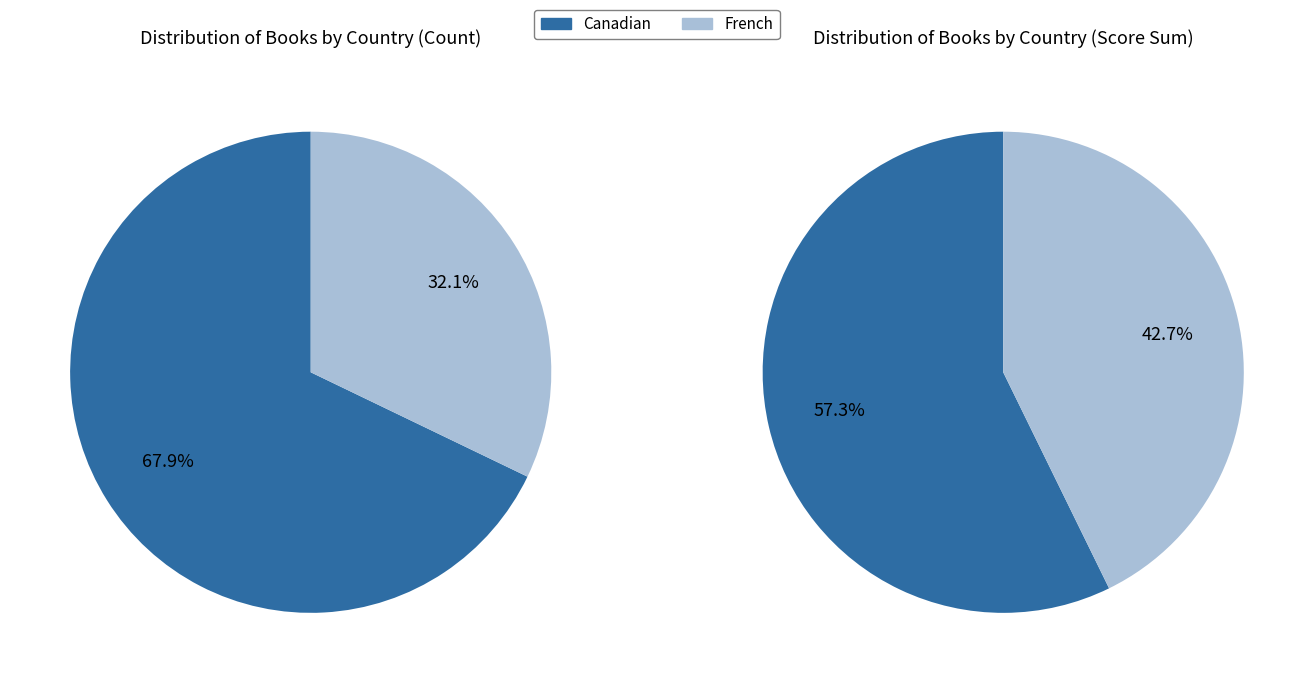

What percentage is the Canadian slice, to the nearest percent?

68%